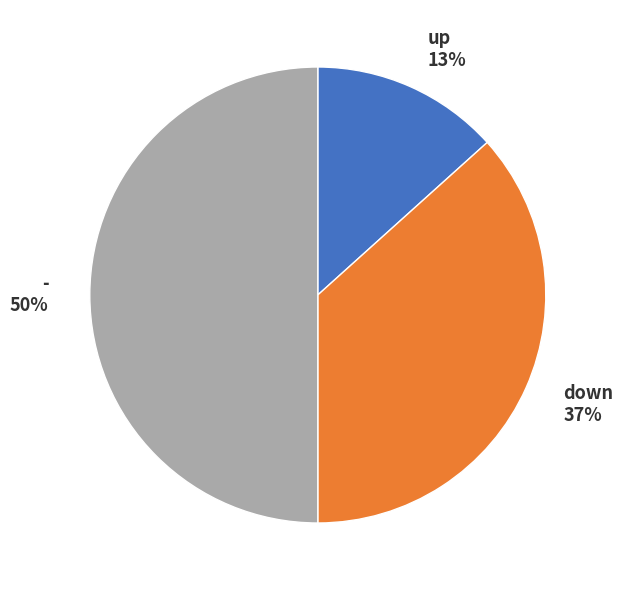

Do up and - together represent more than half of the pie?

Yes